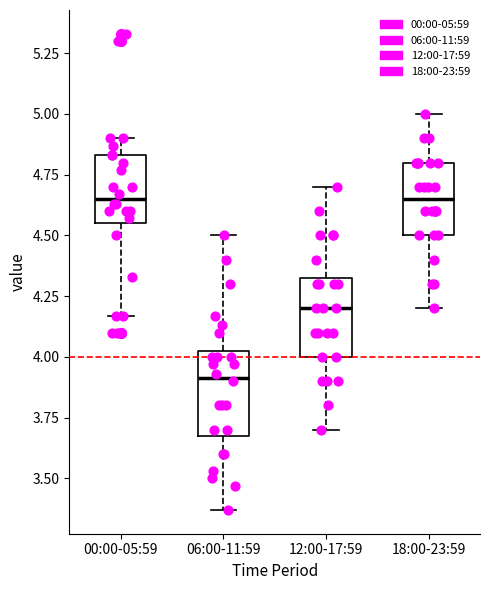

Reading left to right, read every box against the y-axis: the position of its median line, the range the box covers, and the ends of its whiskers. The values are not printed on the chart, so give them approximately, as read against the axis.

00:00-05:59: median 4.65, box 4.55 to 4.85, whiskers 4.15 to 4.90
06:00-11:59: median 3.90, box 3.70 to 4.05, whiskers 3.35 to 4.50
12:00-17:59: median 4.20, box 4.00 to 4.35, whiskers 3.70 to 4.70
18:00-23:59: median 4.65, box 4.50 to 4.80, whiskers 4.20 to 5.00